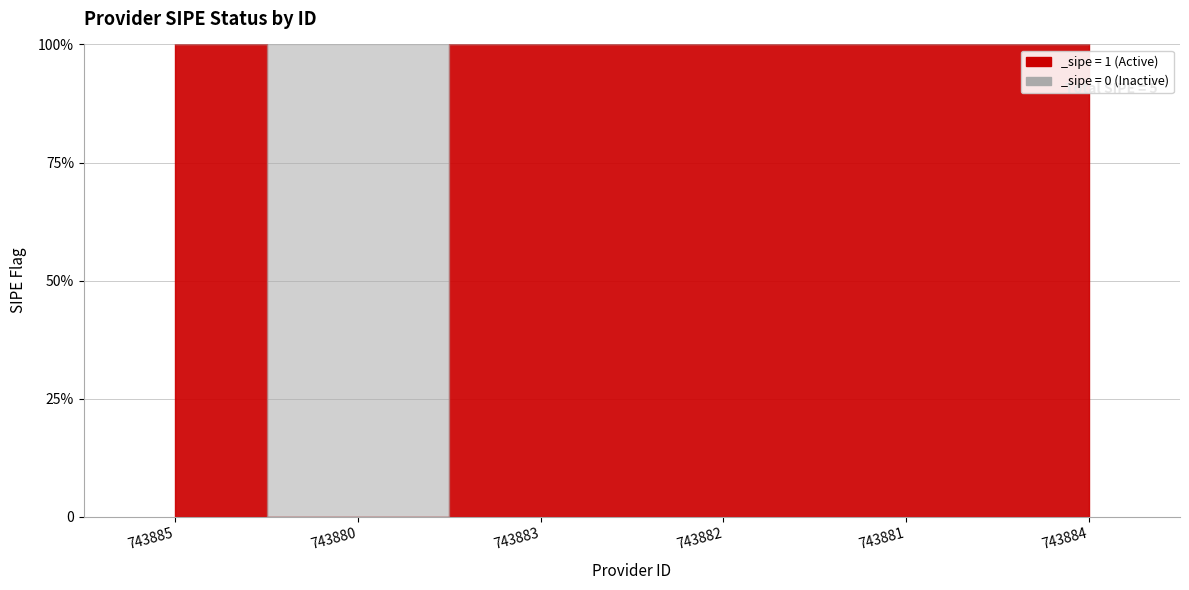

List the labels in order of value, largest first.

743885, 743883, 743882, 743881, 743884, 743880